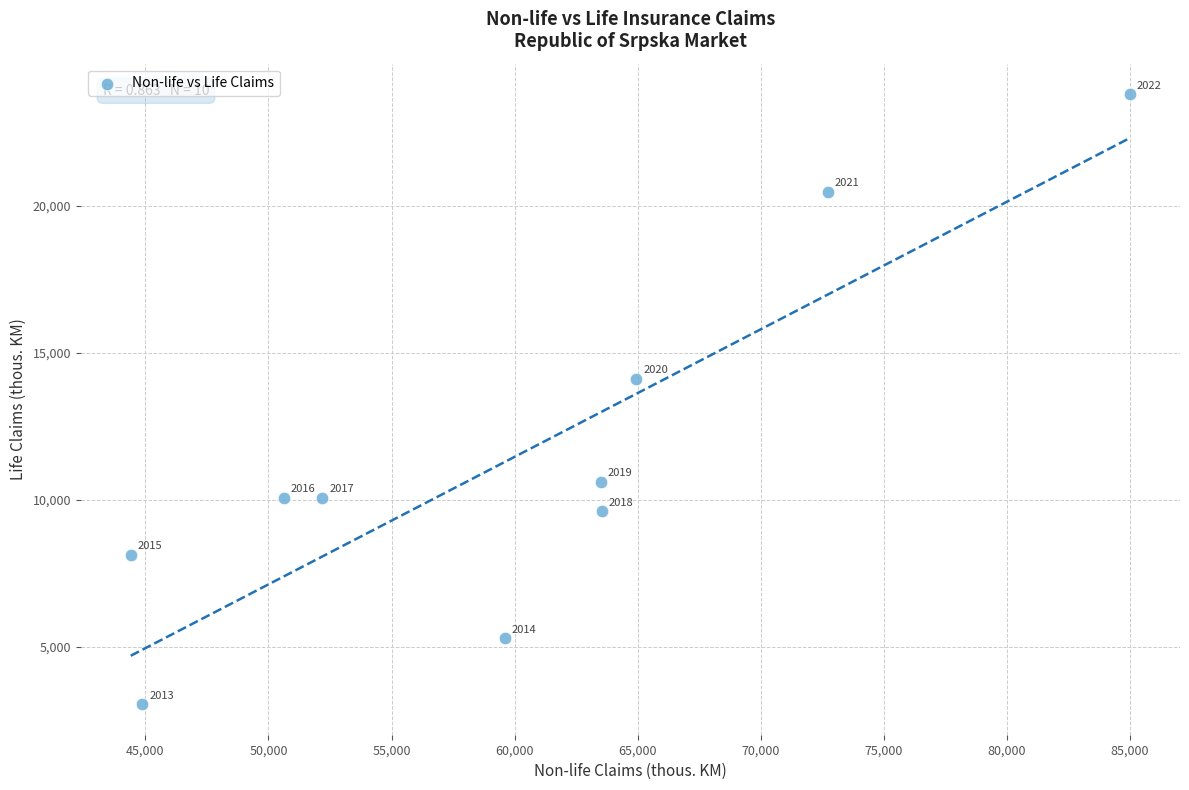

What is the range of X values (max minus min)?

40595.0